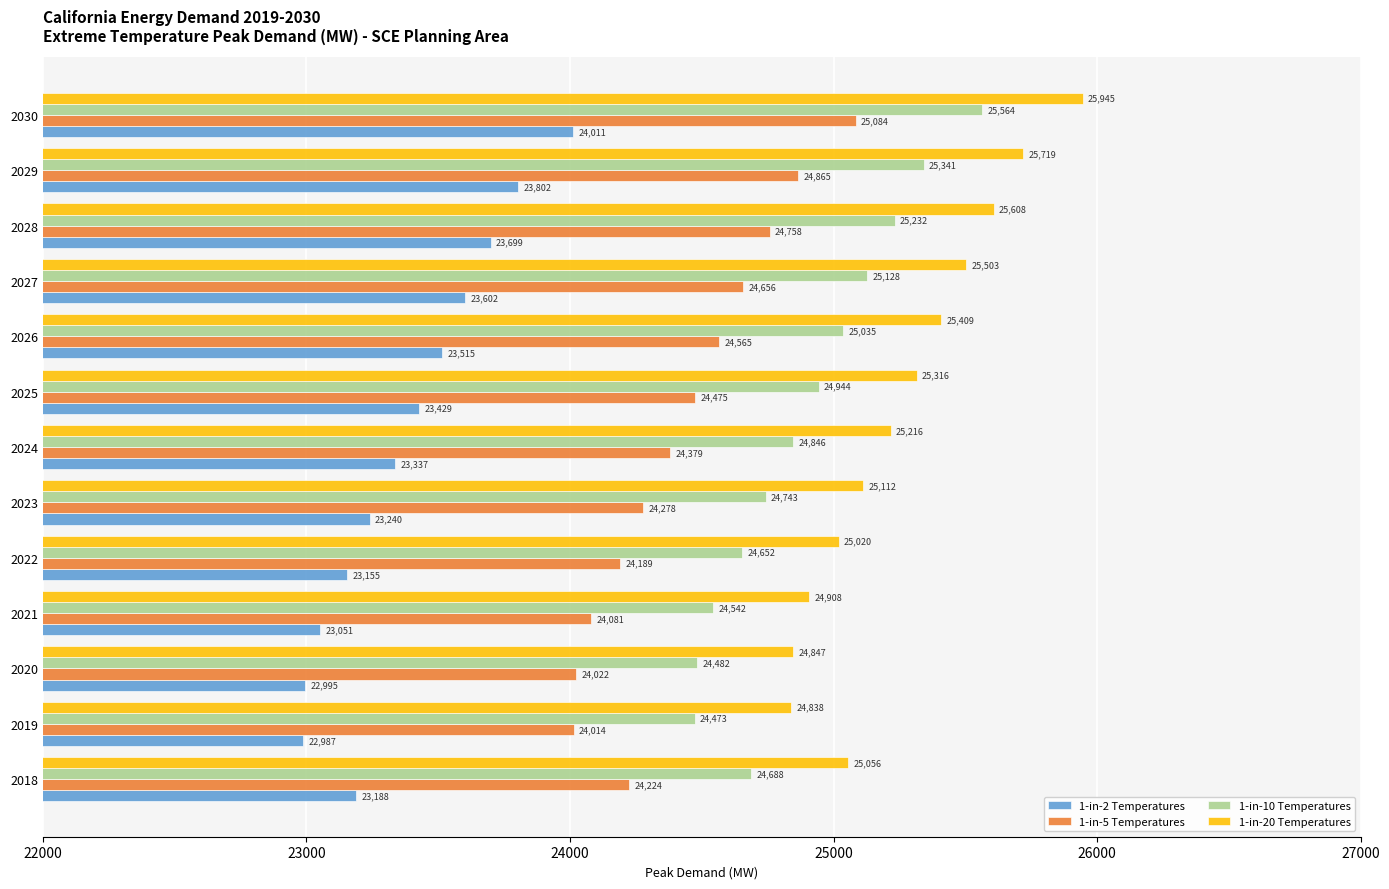

Is it true that 1-in-5 Temperatures equals 24565.1 at 2026?

True